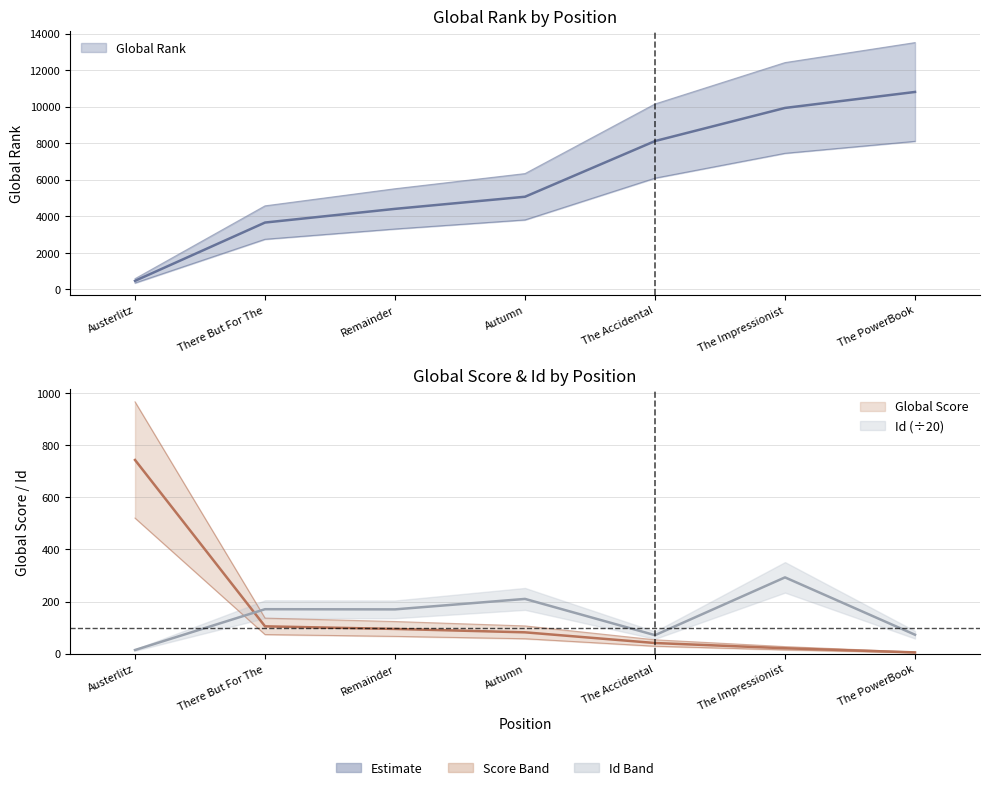

What is the minimum value for Global Score?

5.0